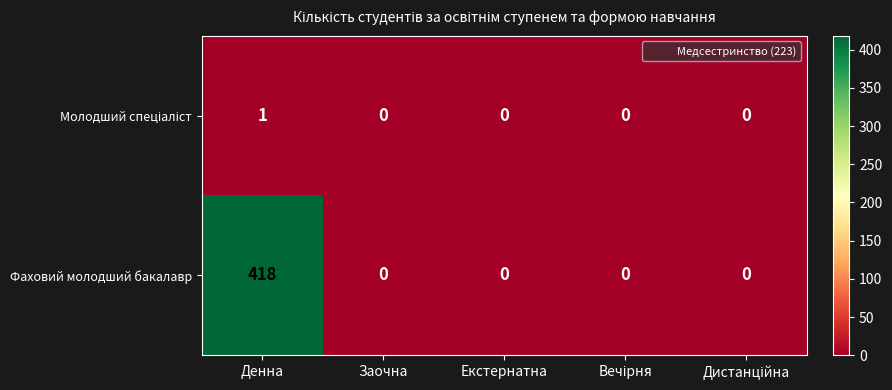

Read the Фаховий молодший бакалавр value at Денна.

418